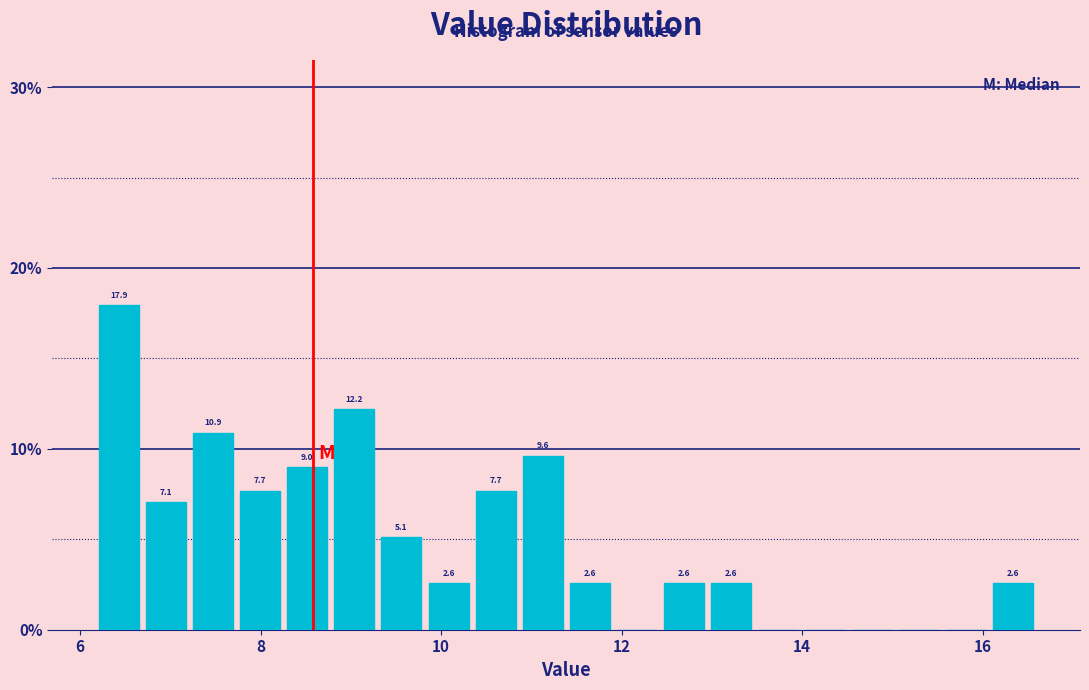

Read against the x-axis, roughly where is the centre of the tallest bar?

6.4